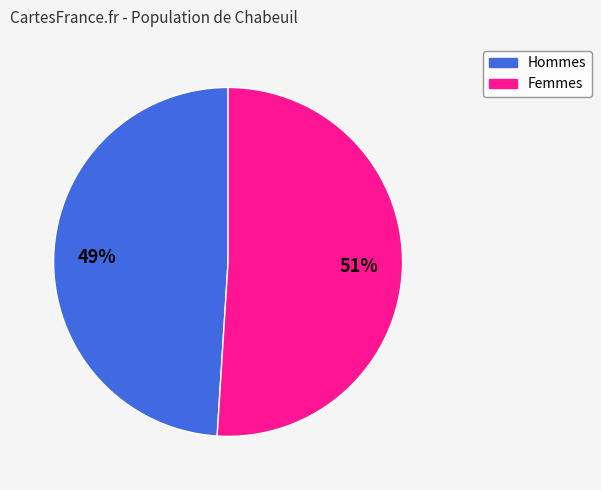

To the nearest percent, what is the difference between the largest and smallest slice percentages?

2%